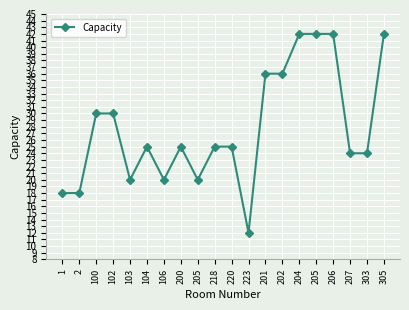

How many categories are shown in the chart?

20